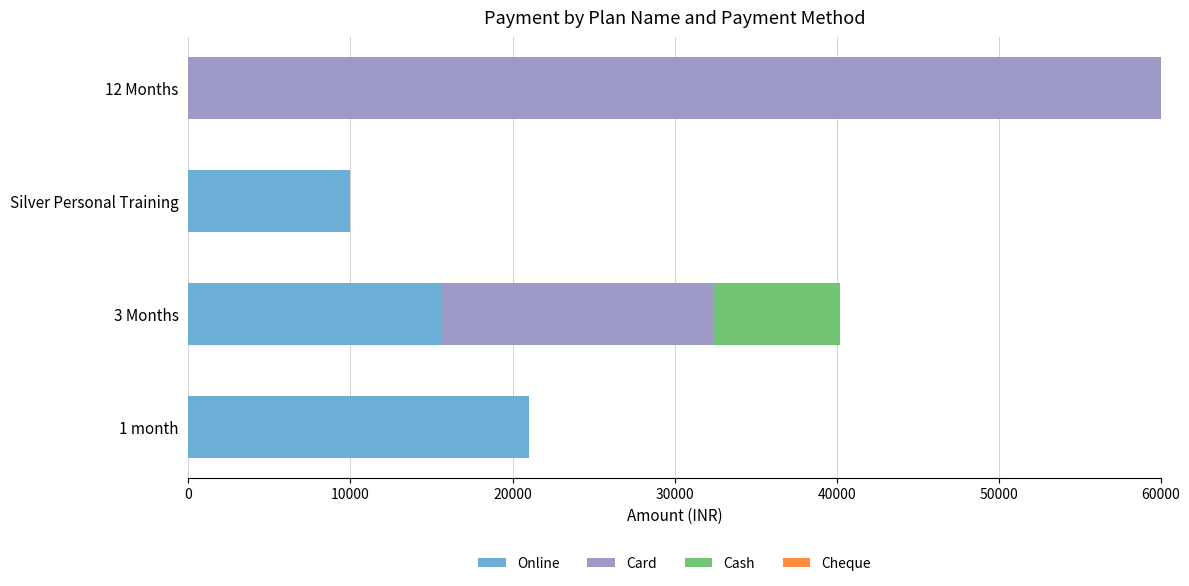

Count the Online values in the range 10000 to 21000.

3